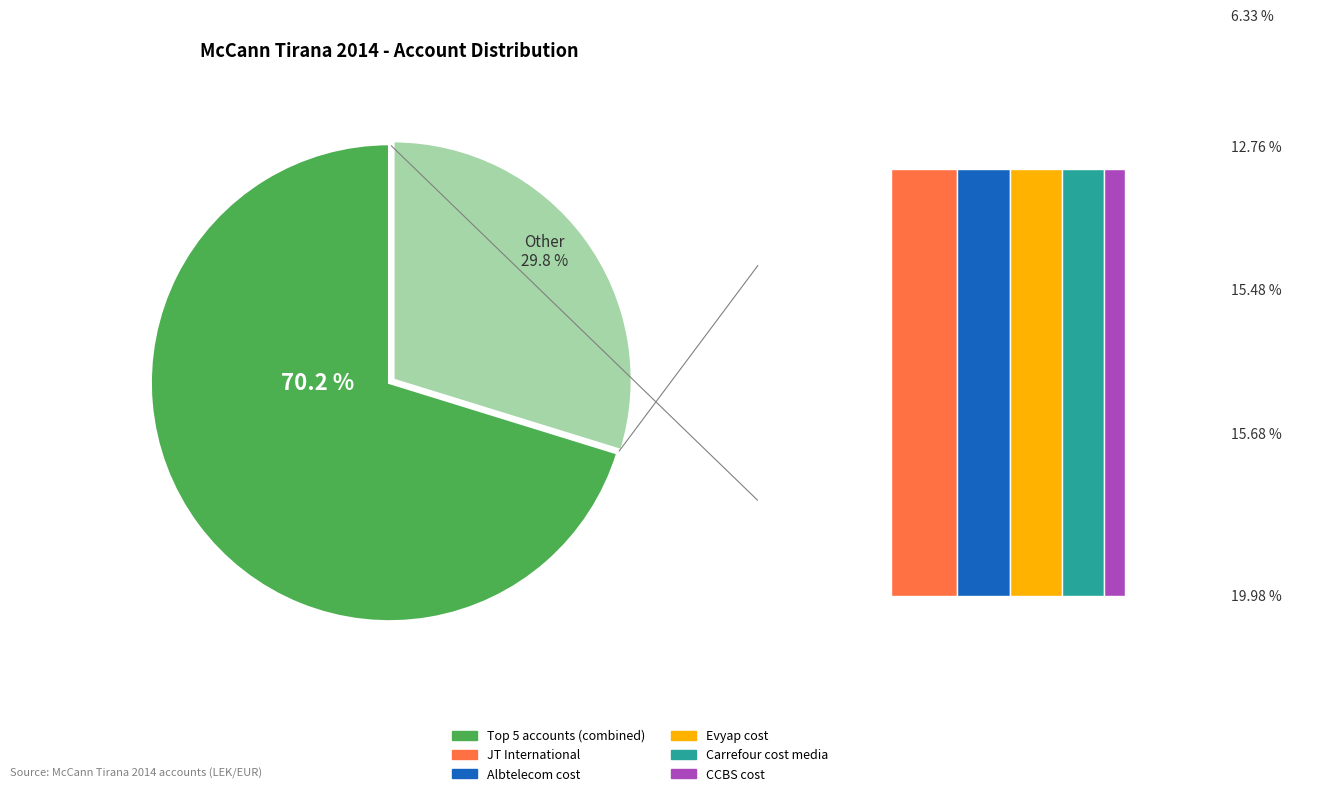

What percentage is the CCServices-Creative slice, to the nearest percent?

2%